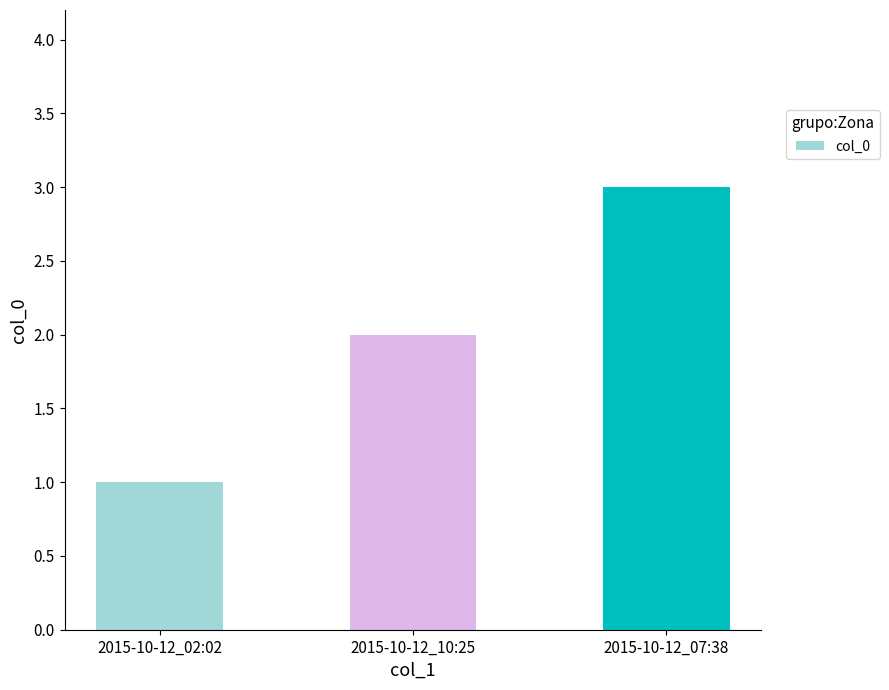

What is the sum of all values?

6